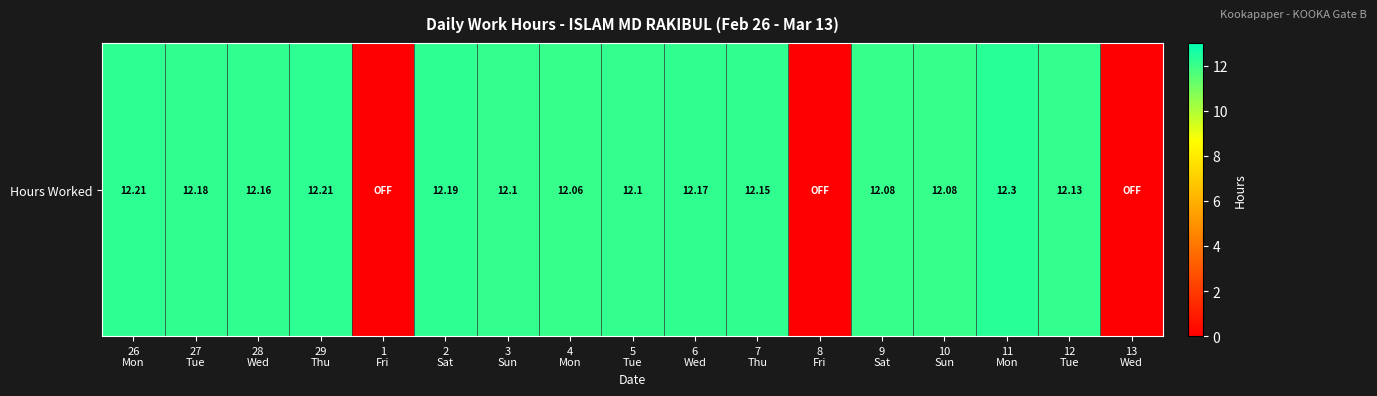

Which label corresponds to the largest value in the chart?

11
Mon